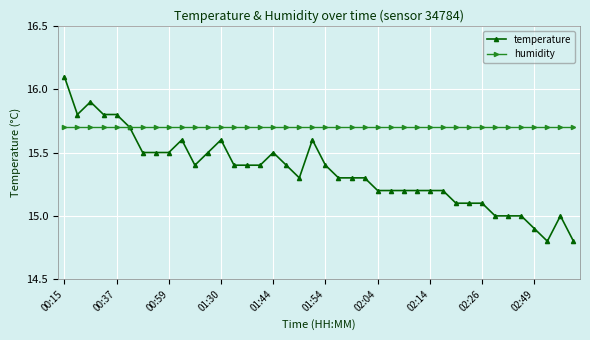

What is the value of the humidity point at the 11th from the left?

15.7